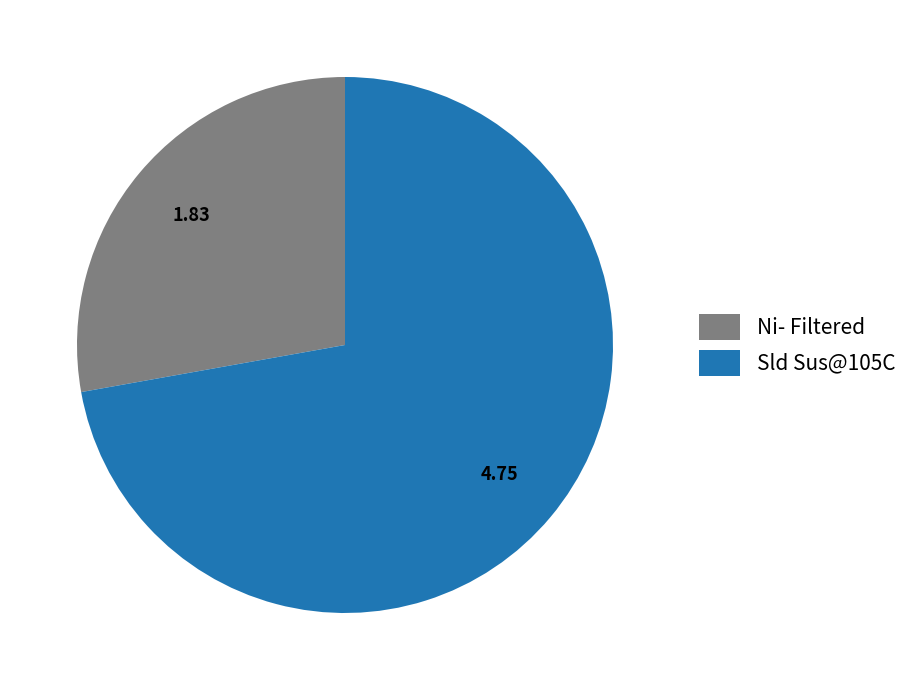

Approximately how many times larger is the value at Ni- Filtered compared to Sld Sus@105C?

0.4